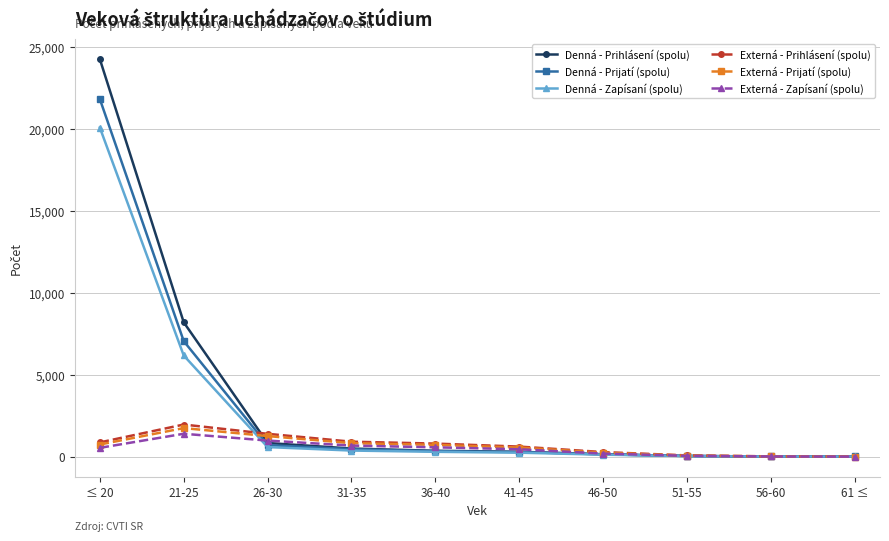

Where is the first local maximum for Externá - Prihlásení (spolu)?

21-25